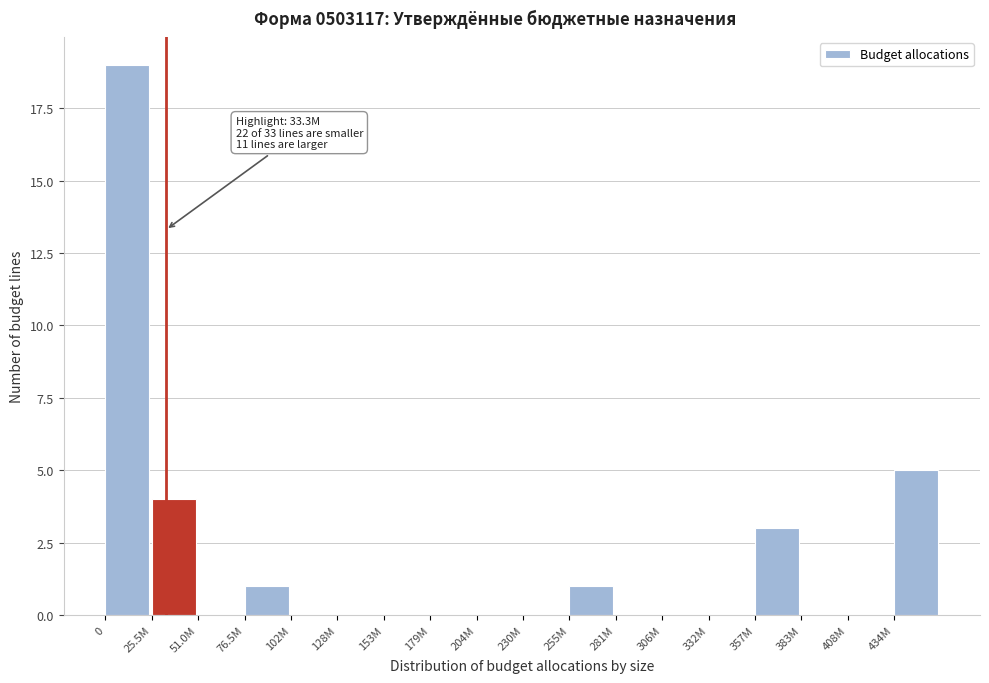

Reading right to left, what are all the values shown in this chart?

434M=5	408M=0	383M=0	357M=3	332M=0	306M=0	281M=0	255M=1	230M=0	204M=0	179M=0	153M=0	128M=0	102M=0	76.5M=1	51.0M=0	25.5M=4	0=19